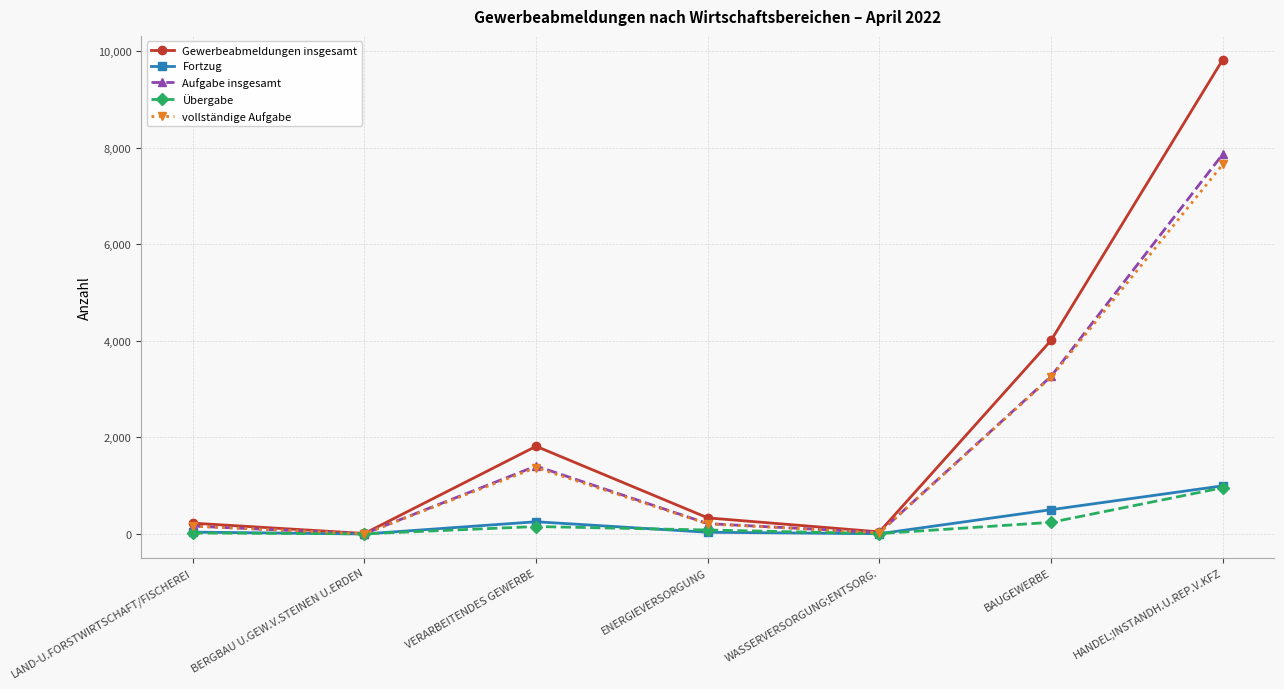

What is the difference between the maximum and minimum values in the Übergabe series?

955